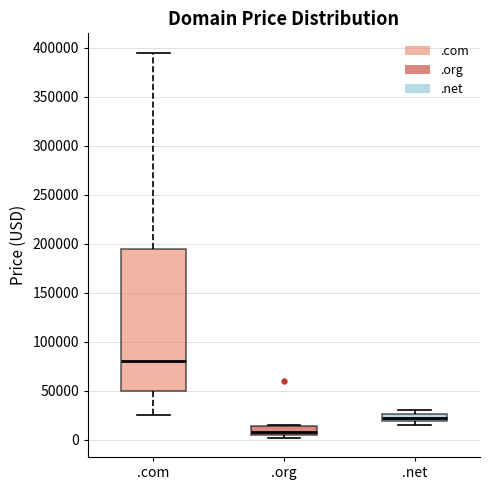

Where is the lower edge of the box for .org on the y-axis? The values are not printed on the chart, so give them approximately, as read against the axis.

5000